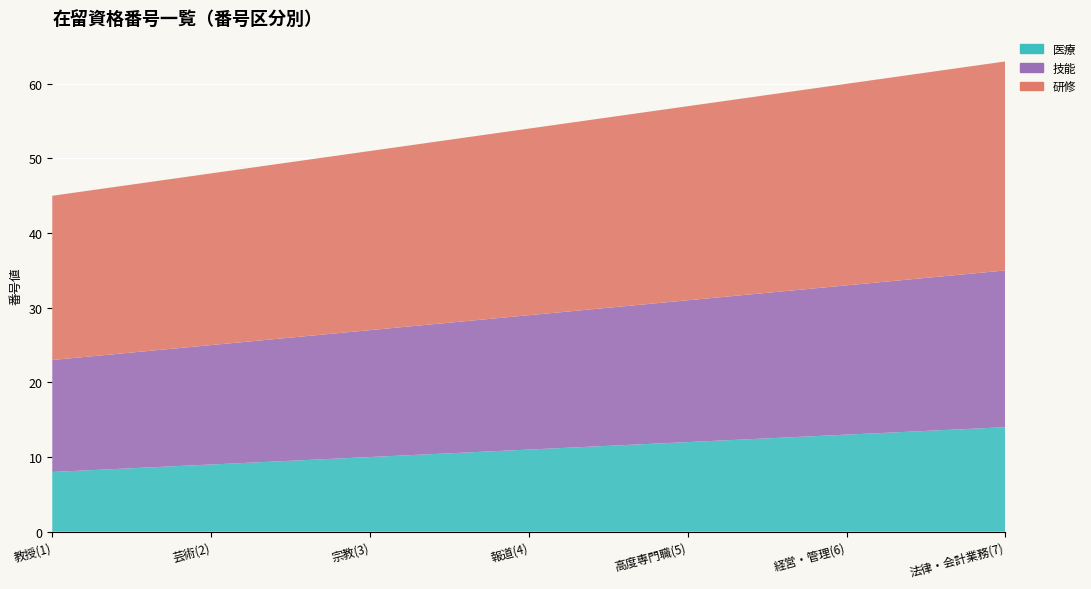

Reading right to left, what are all the values shown in this chart?

医療: 法律・会計業務(7)=14	経営・管理(6)=13	高度専門職(5)=12	報道(4)=11	宗教(3)=10	芸術(2)=9	教授(1)=8
技能: 法律・会計業務(7)=21	経営・管理(6)=20	高度専門職(5)=19	報道(4)=18	宗教(3)=17	芸術(2)=16	教授(1)=15
研修: 法律・会計業務(7)=28	経営・管理(6)=27	高度専門職(5)=26	報道(4)=25	宗教(3)=24	芸術(2)=23	教授(1)=22